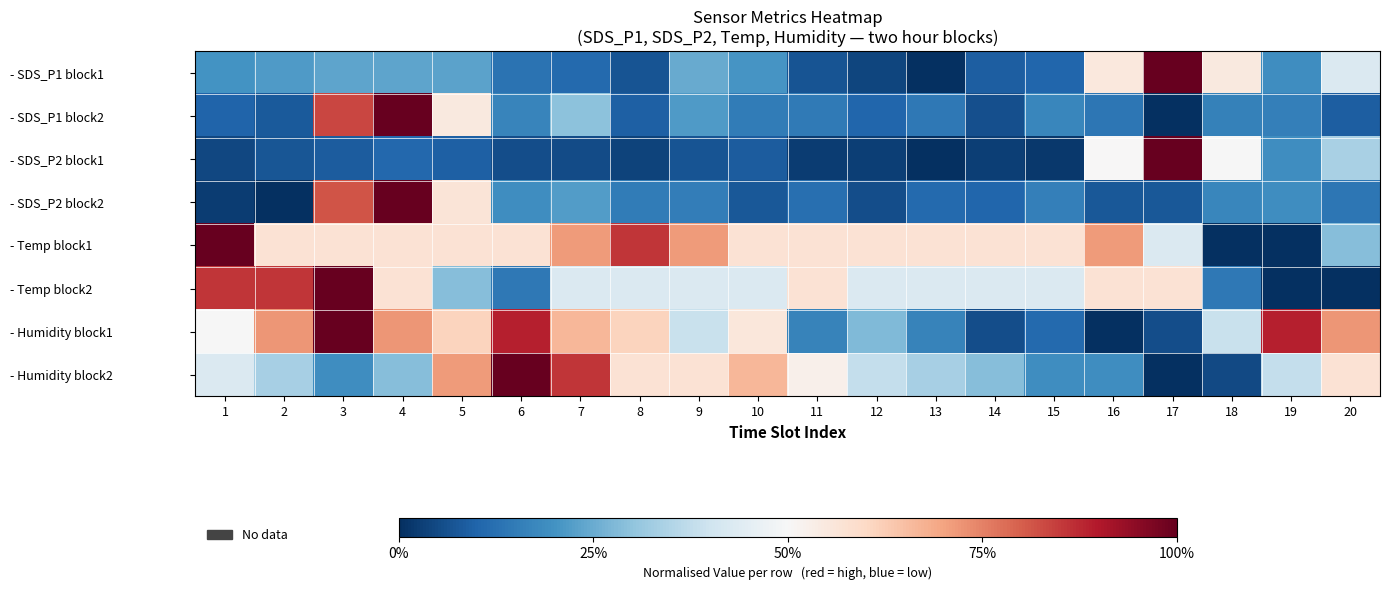

Reading left to right, what are all the values shown in this chart?

- SDS_P1 block1: 1=0.2	2=0.2	3=0.2	4=0.2	5=0.2	6=0.1	7=0.1	8=0.1	9=0.2	10=0.2	11=0.1	12=0.0	13=0.0	14=0.1	15=0.1	16=0.6	17=1.0	18=0.5	19=0.2	20=0.4
- SDS_P1 block2: 1=0.1	2=0.1	3=0.8	4=1.0	5=0.6	6=0.2	7=0.3	8=0.1	9=0.2	10=0.2	11=0.1	12=0.1	13=0.1	14=0.1	15=0.2	16=0.1	17=0.0	18=0.2	19=0.2	20=0.1
- SDS_P2 block1: 1=0.0	2=0.1	3=0.1	4=0.1	5=0.1	6=0.1	7=0.1	8=0.0	9=0.1	10=0.1	11=0.0	12=0.0	13=0.0	14=0.0	15=0.0	16=0.5	17=1.0	18=0.5	19=0.2	20=0.3
- SDS_P2 block2: 1=0.0	2=0.0	3=0.8	4=1.0	5=0.6	6=0.2	7=0.2	8=0.1	9=0.2	10=0.1	11=0.1	12=0.1	13=0.1	14=0.1	15=0.2	16=0.1	17=0.1	18=0.2	19=0.2	20=0.1
- Temp block1: 1=1.0	2=0.6	3=0.6	4=0.6	5=0.6	6=0.6	7=0.7	8=0.9	9=0.7	10=0.6	11=0.6	12=0.6	13=0.6	14=0.6	15=0.6	16=0.7	17=0.4	18=0.0	19=0.0	20=0.3
- Temp block2: 1=0.9	2=0.9	3=1.0	4=0.6	5=0.3	6=0.1	7=0.4	8=0.4	9=0.4	10=0.4	11=0.6	12=0.4	13=0.4	14=0.4	15=0.4	16=0.6	17=0.6	18=0.1	19=0.0	20=0.0
- Humidity block1: 1=0.5	2=0.7	3=1.0	4=0.7	5=0.6	6=0.9	7=0.7	8=0.6	9=0.4	10=0.6	11=0.2	12=0.3	13=0.2	14=0.1	15=0.1	16=0.0	17=0.1	18=0.4	19=0.9	20=0.7
- Humidity block2: 1=0.4	2=0.3	3=0.2	4=0.3	5=0.7	6=1.0	7=0.9	8=0.6	9=0.6	10=0.7	11=0.5	12=0.4	13=0.3	14=0.3	15=0.2	16=0.2	17=0.0	18=0.0	19=0.4	20=0.6